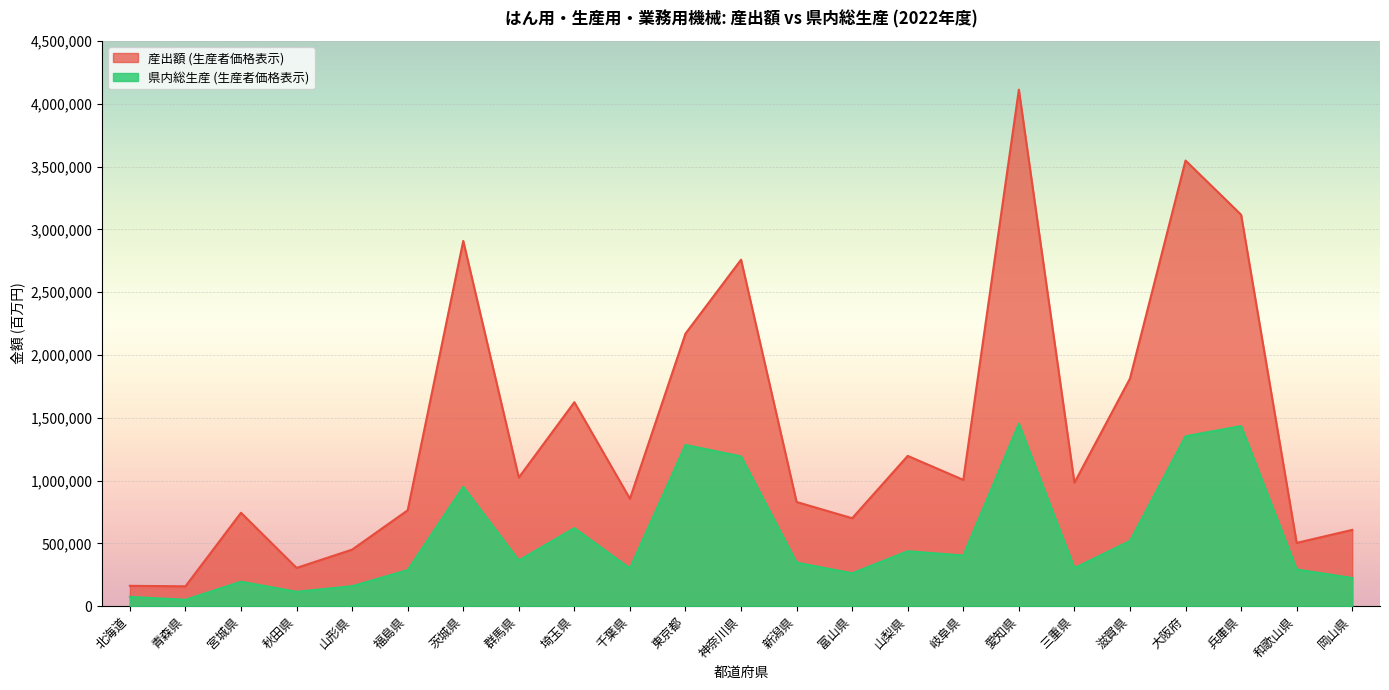

True or false: 産出額 (生産者価格表示) and 県内総生産 (生産者価格表示) cross at least once.

False